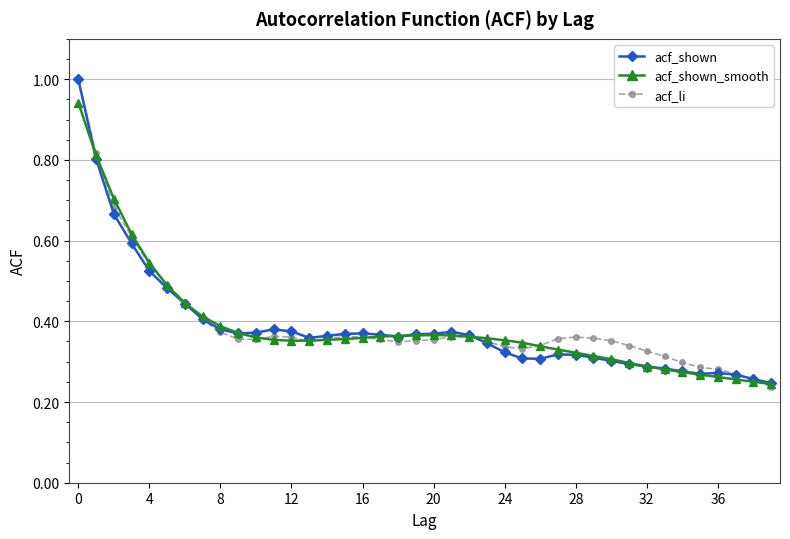

What is the highest value of the acf_shown series?

1.0